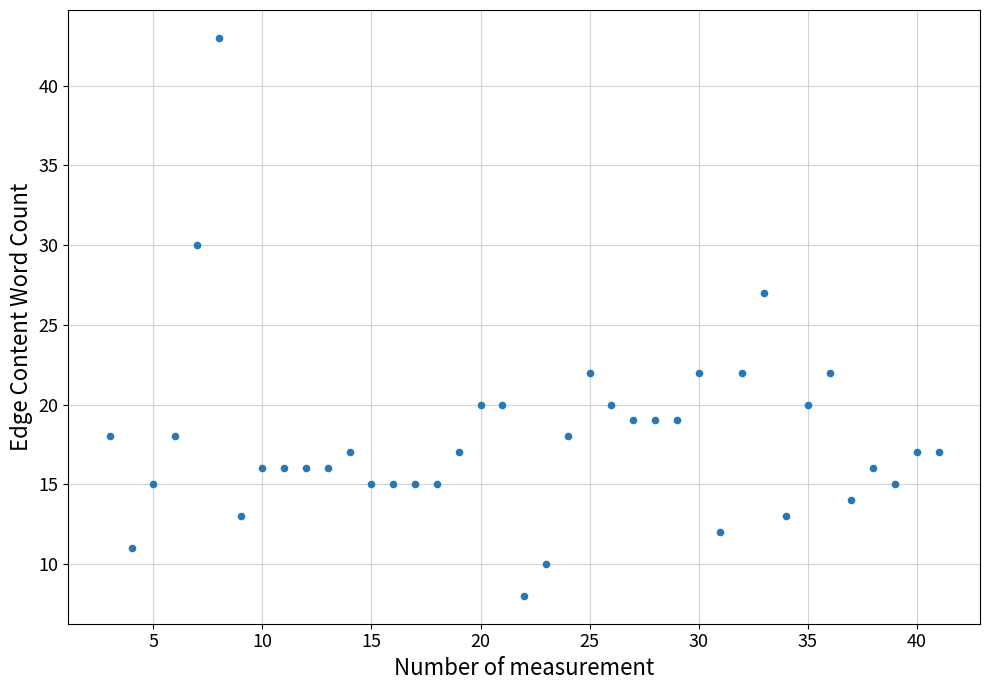

What Y value in the scatter plot is closest to 25?

27